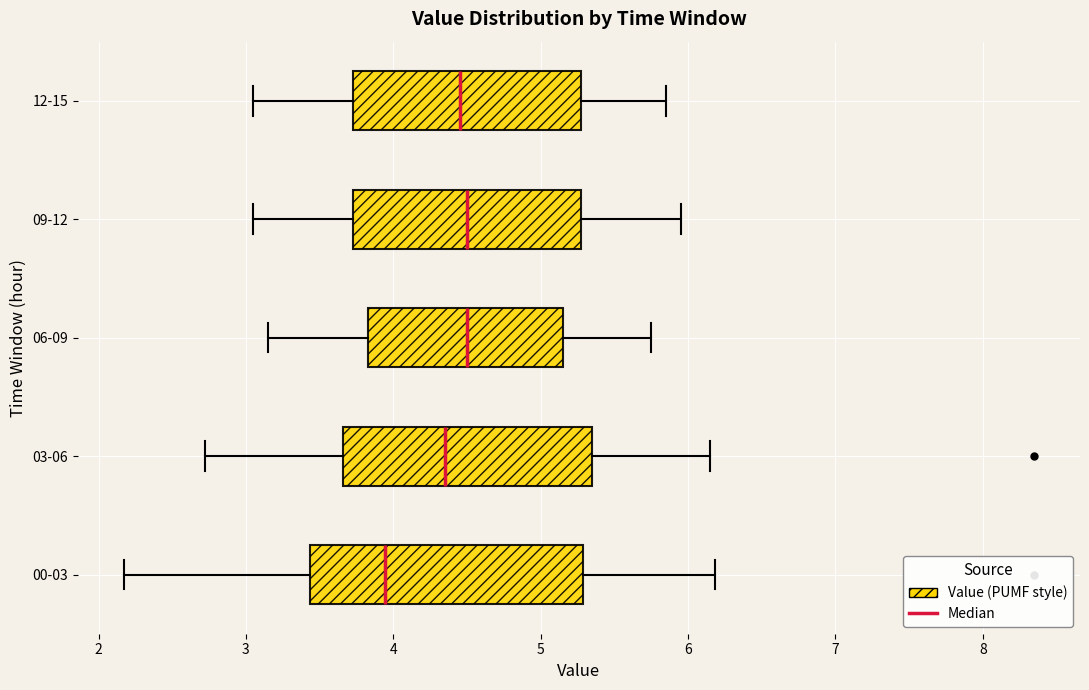

Reading bottom to top, read every box against the x-axis: the position of its median line, the range the box covers, and the ends of its whiskers. The values are not printed on the chart, so give them approximately, as read against the axis.

00-03: median 3.9, box 3.4 to 5.3, whiskers 2.2 to 6.2
03-06: median 4.4, box 3.7 to 5.4, whiskers 2.7 to 6.2
06-09: median 4.5, box 3.8 to 5.2, whiskers 3.2 to 5.8
09-12: median 4.5, box 3.7 to 5.3, whiskers 3.1 to 6.0
12-15: median 4.5, box 3.7 to 5.3, whiskers 3.1 to 5.9